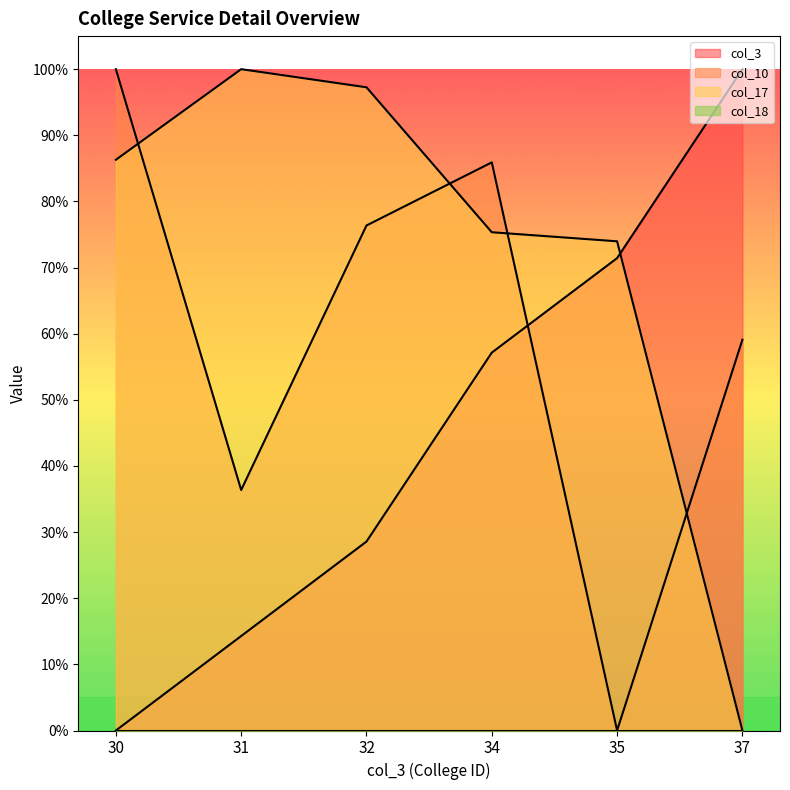

How many values in col_10 are above zero?

5